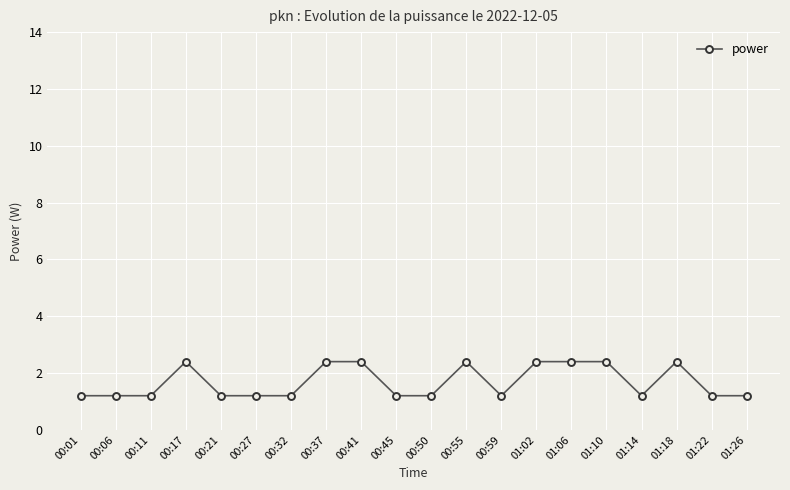

What is the difference between the values at 00:17 and 01:22?

1.2